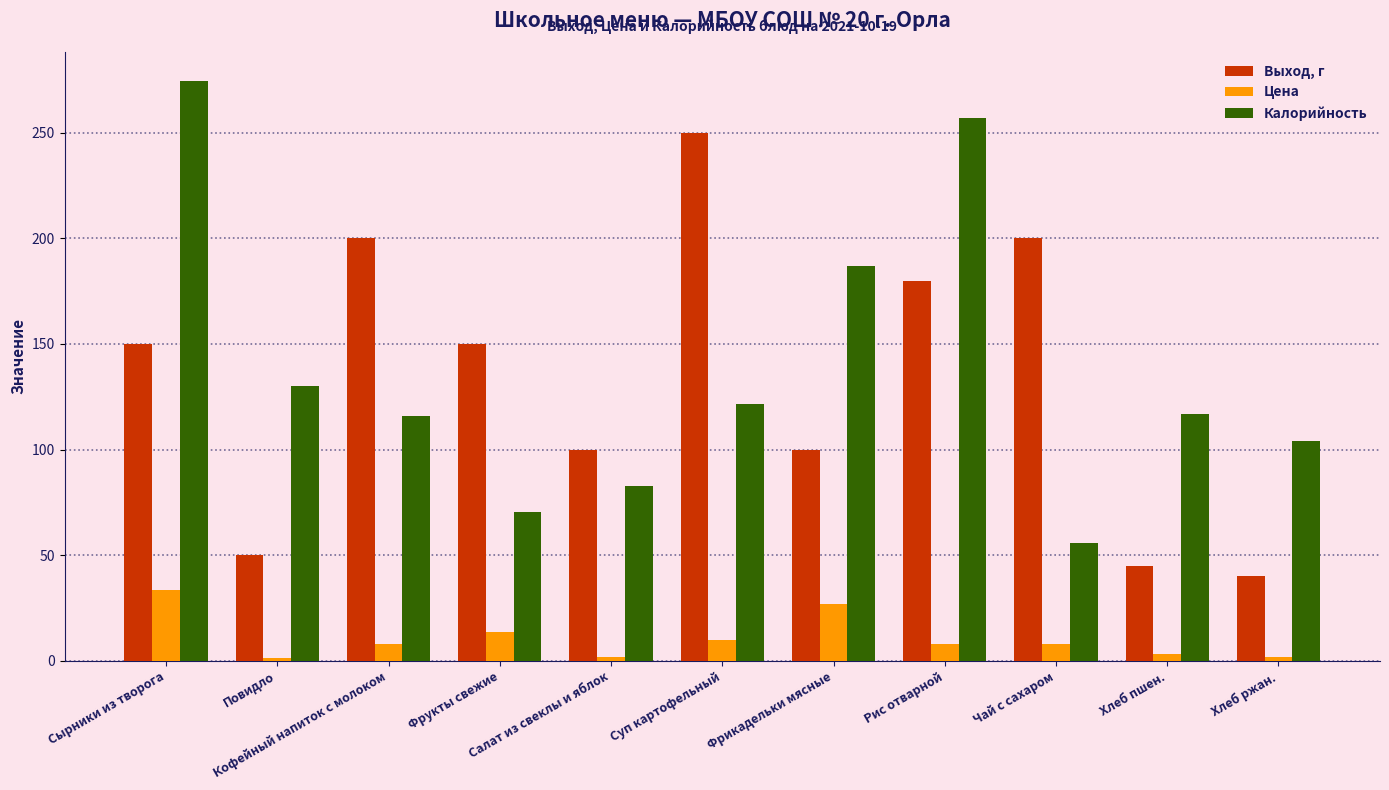

Is it true that Калорийность equals 274.5 at Сырники из творога?

True